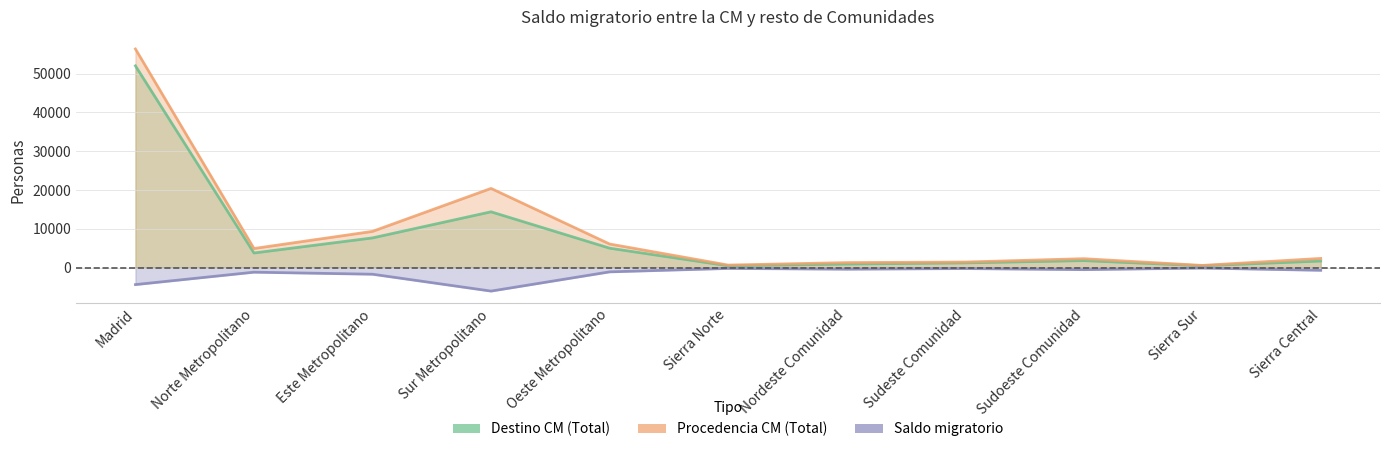

What is the smallest value displayed?

-6023